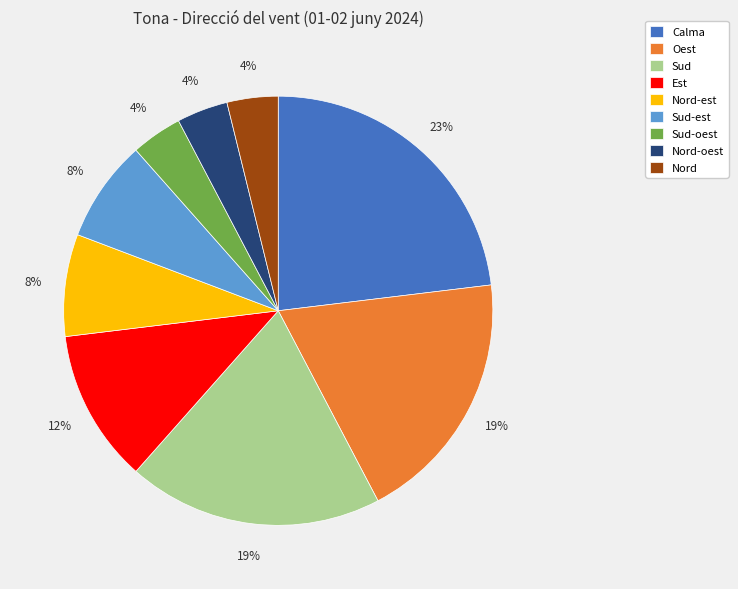

To the nearest percent, what portion does Sud represent?

19%